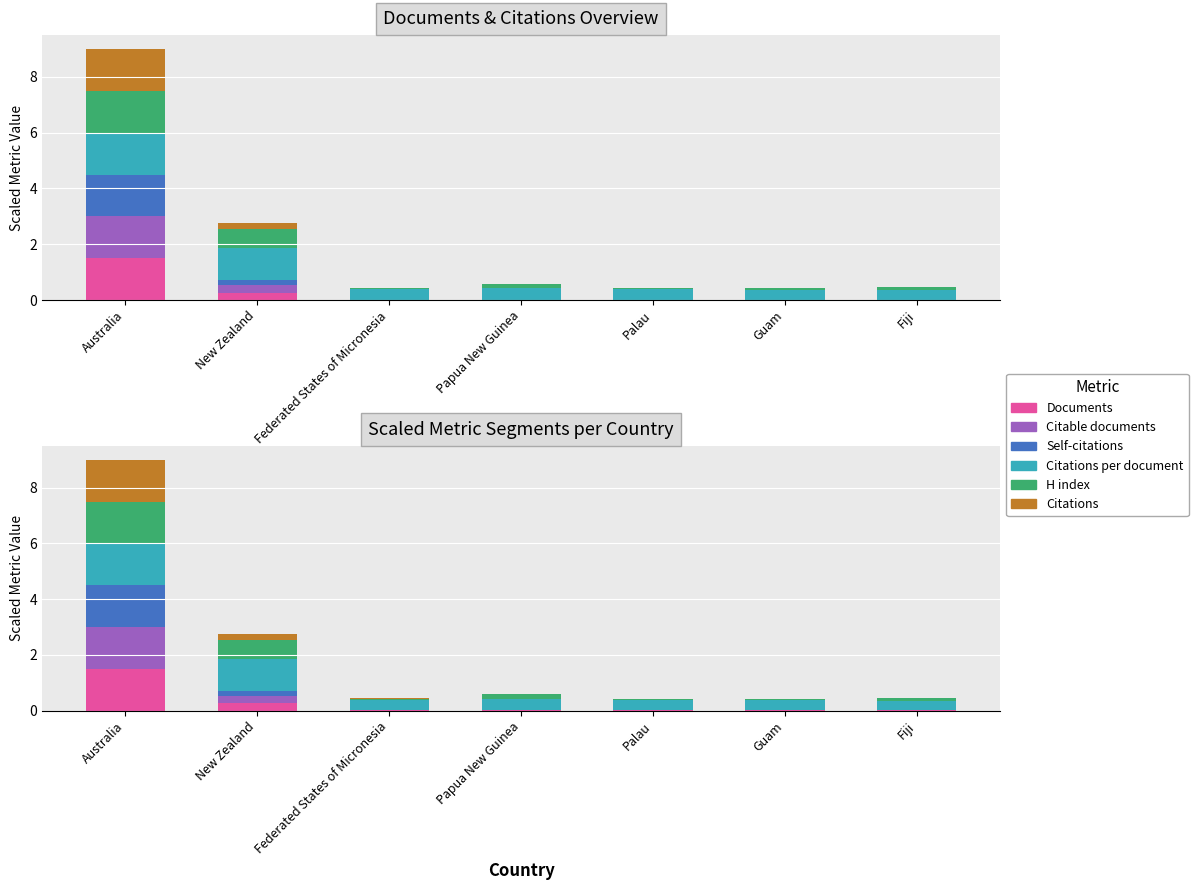

What are all the series names shown in the legend?

Documents, Citable documents, Self-citations, Citations per document, H index, Citations